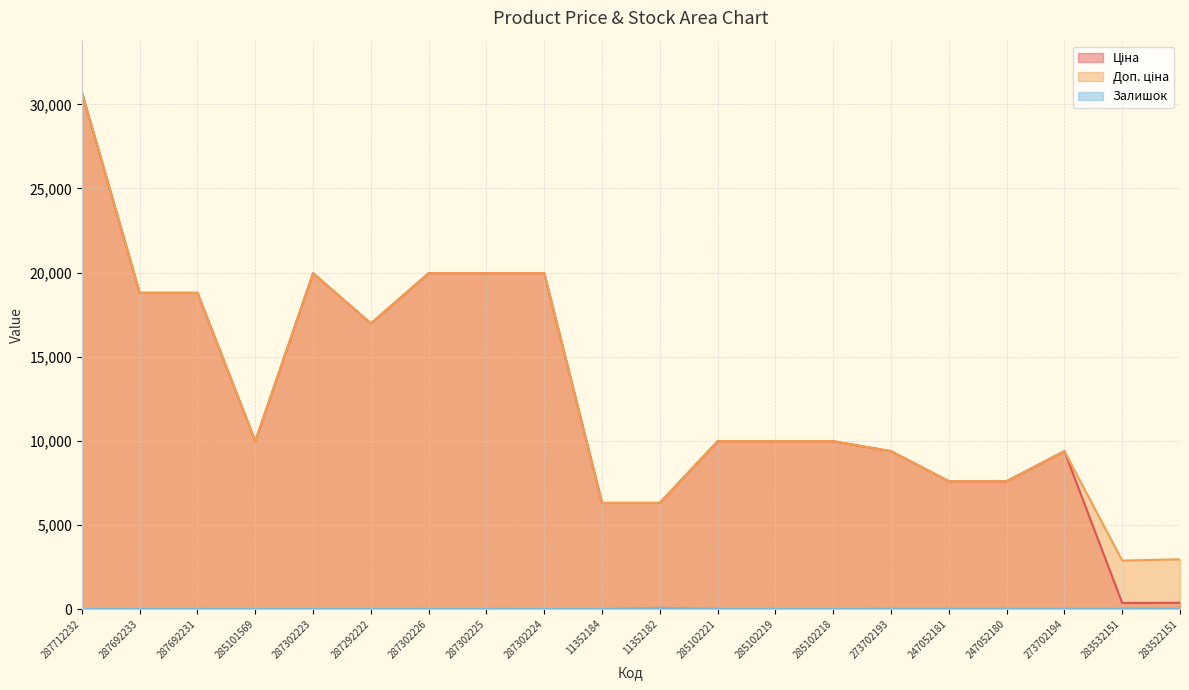

True or false: Залишок and Доп. ціна cross at least once.

False